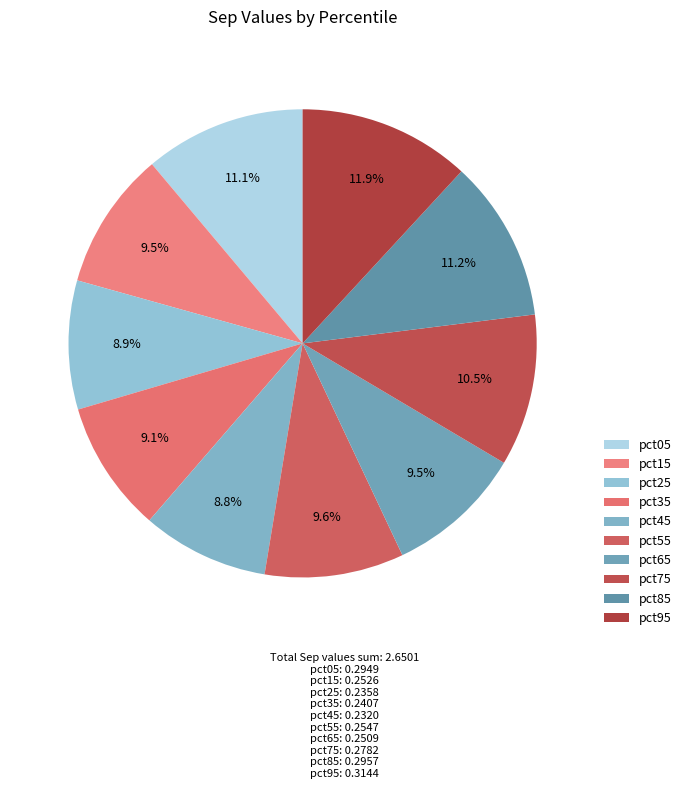

True or false: pct85 accounts for 11% of the total.

True